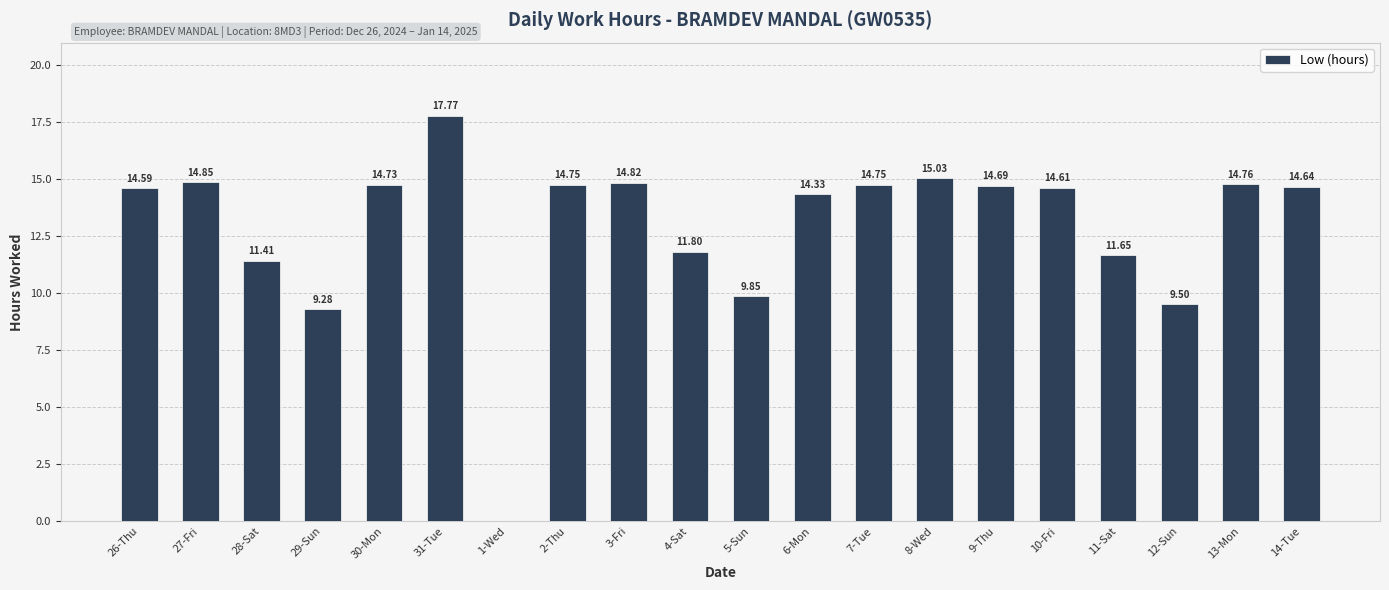

Read the value at 12-Sun.

9.5